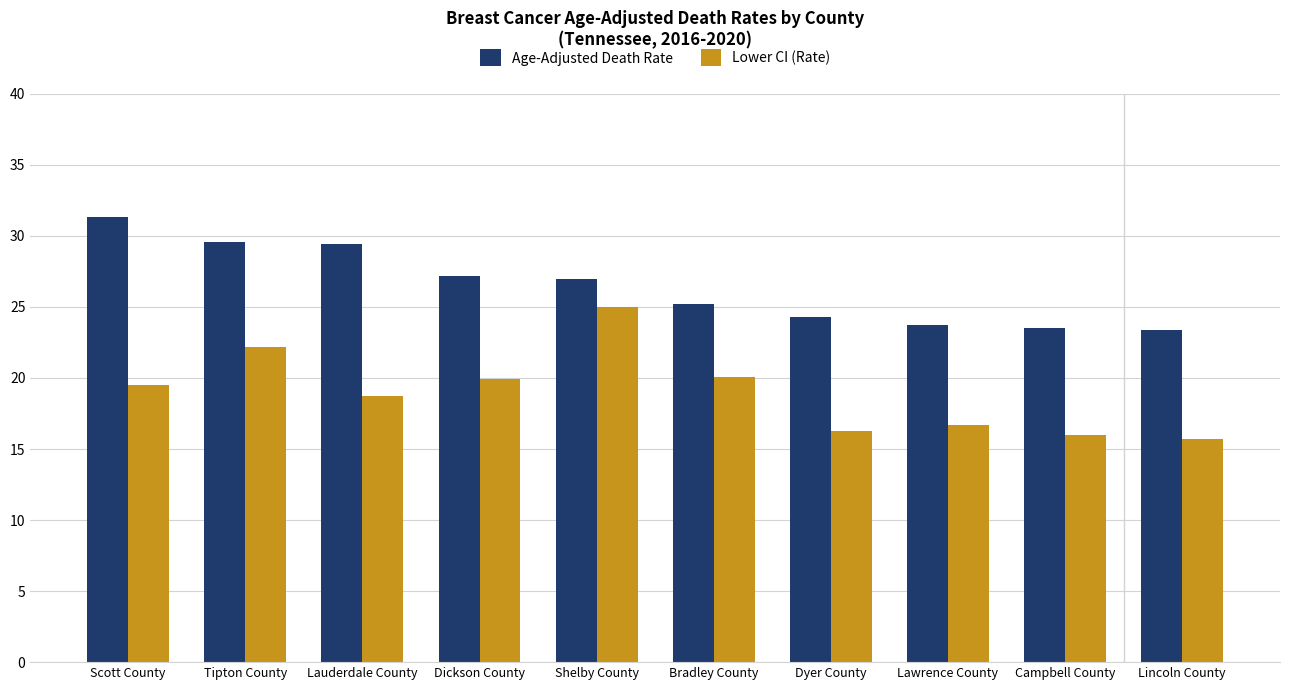

List the series in order of their peak value, lowest first.

Lower CI (Rate), Age-Adjusted Death Rate